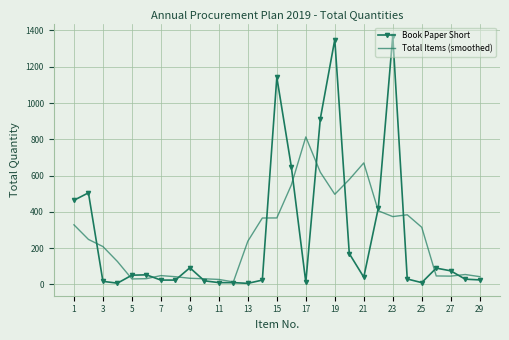

What is the greatest value displayed?

1370.0